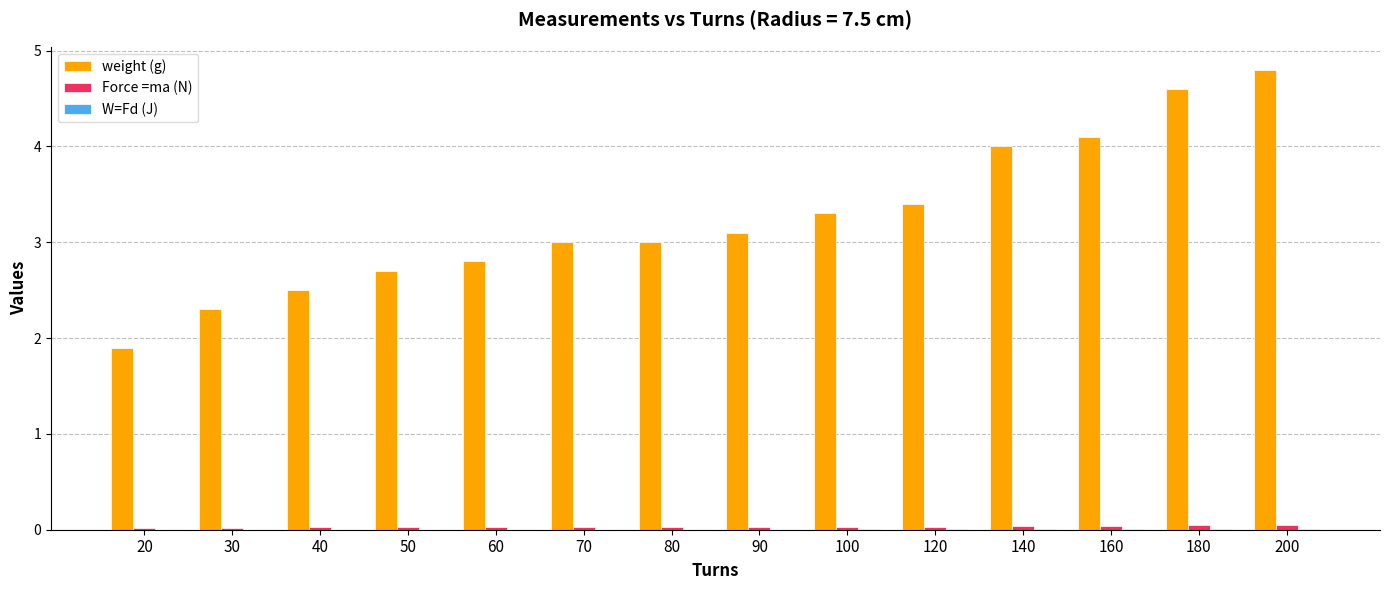

What is the maximum value shown in the chart?

4.8